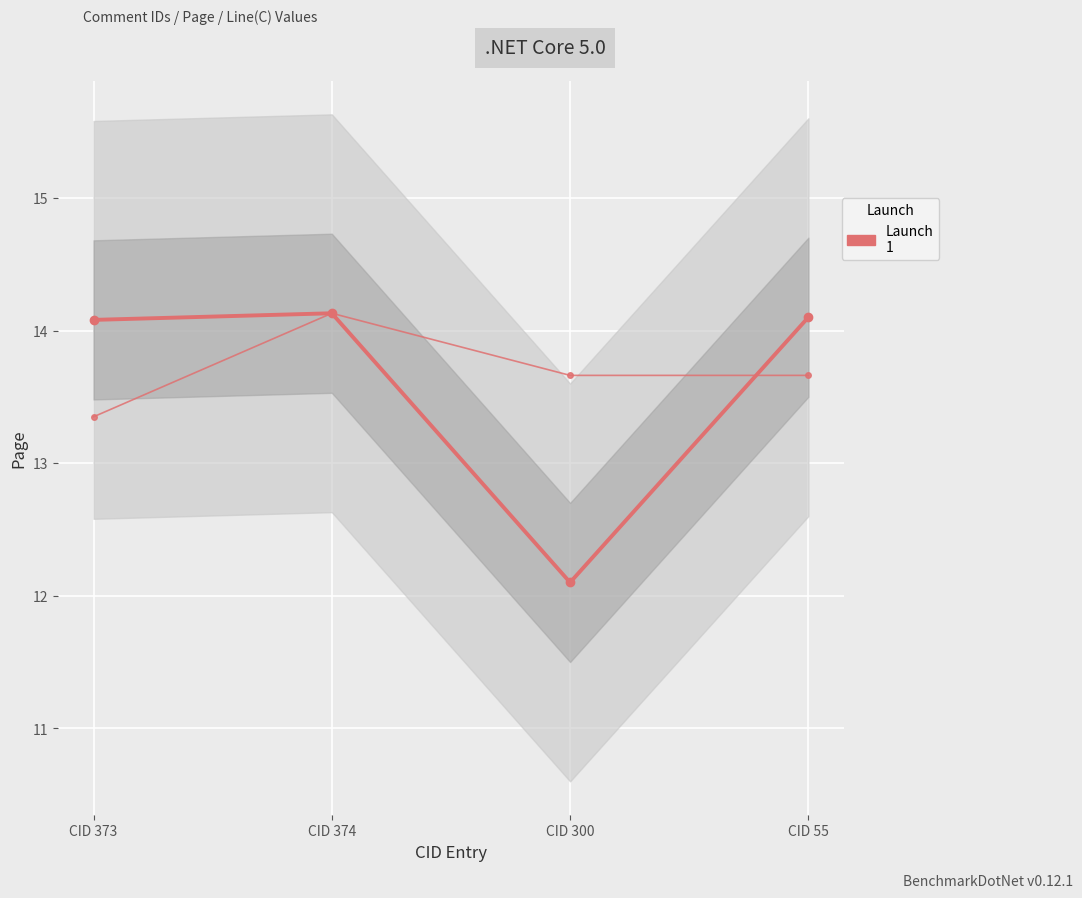

Is it true that Line(C) equals 14.1 at CID 374?

True